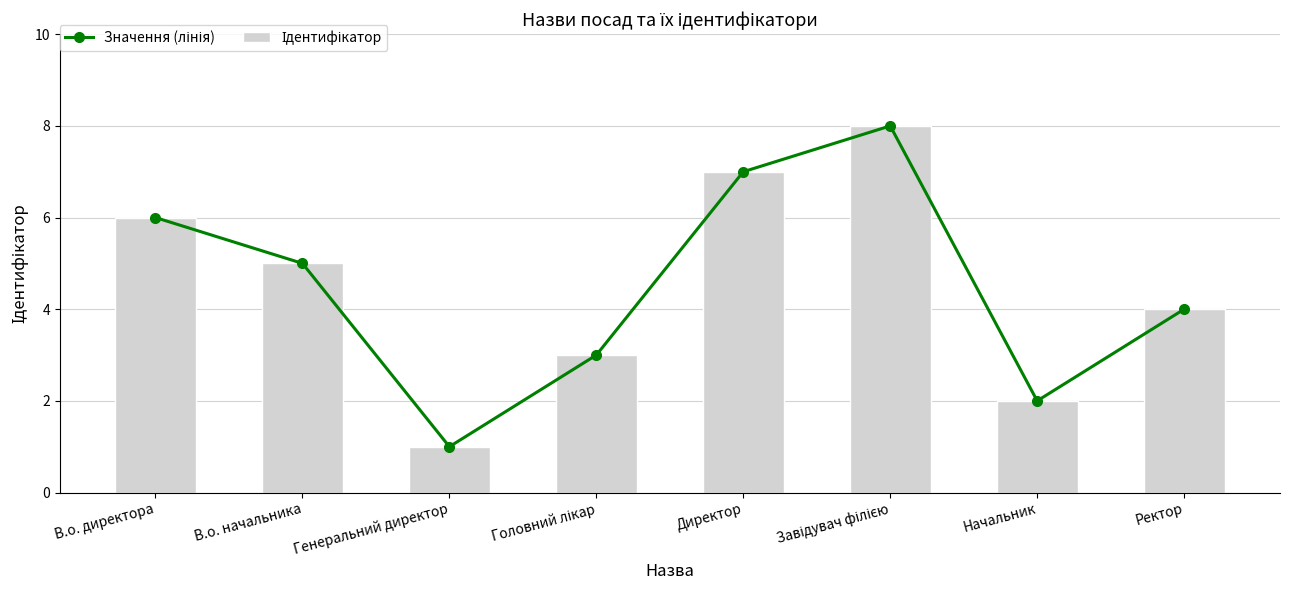

What is the total value across all series at Директор?

14